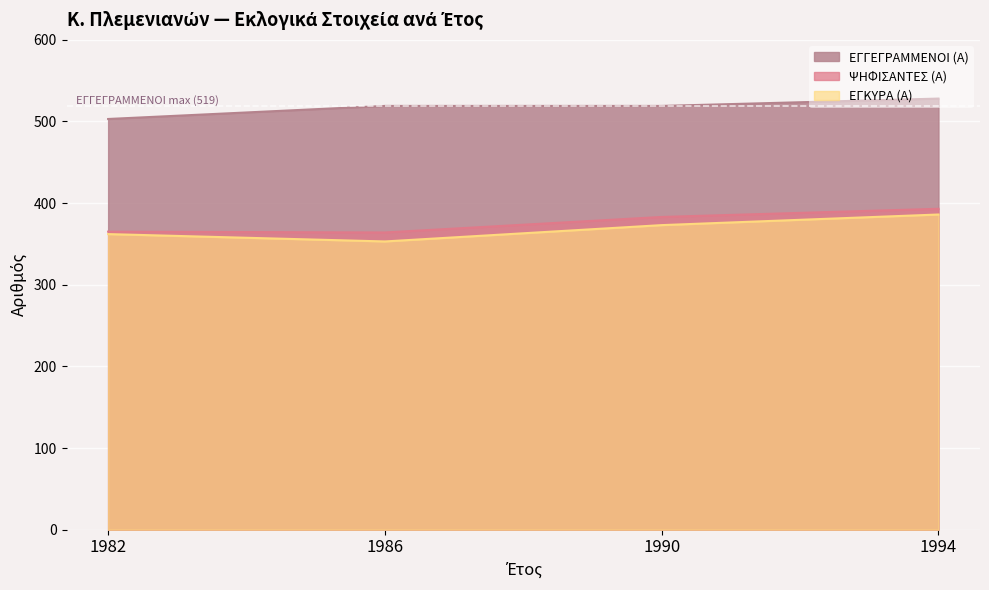

How many values in the ΕΓΓΕΓΡΑΜΜΕΝΟΙ (Α) series exceed 519?

1